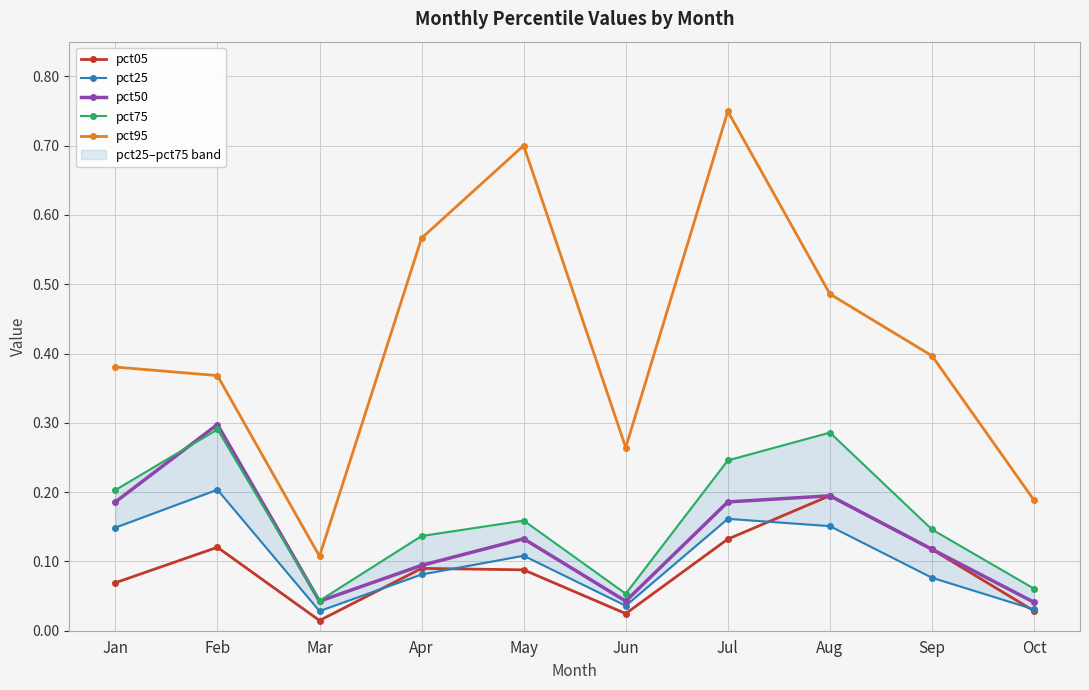

Which series has the widest spread of values?

pct95